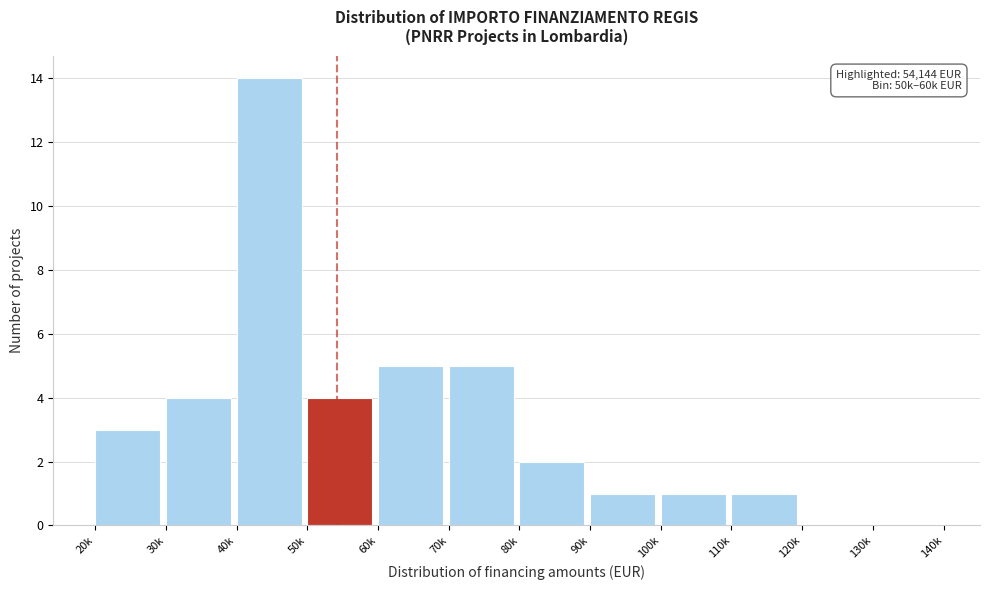

Reading left to right, extract all data points from this chart.

20k=3	30k=4	40k=14	50k=4	60k=5	70k=5	80k=2	90k=1	100k=1	110k=1	120k=0	130k=0